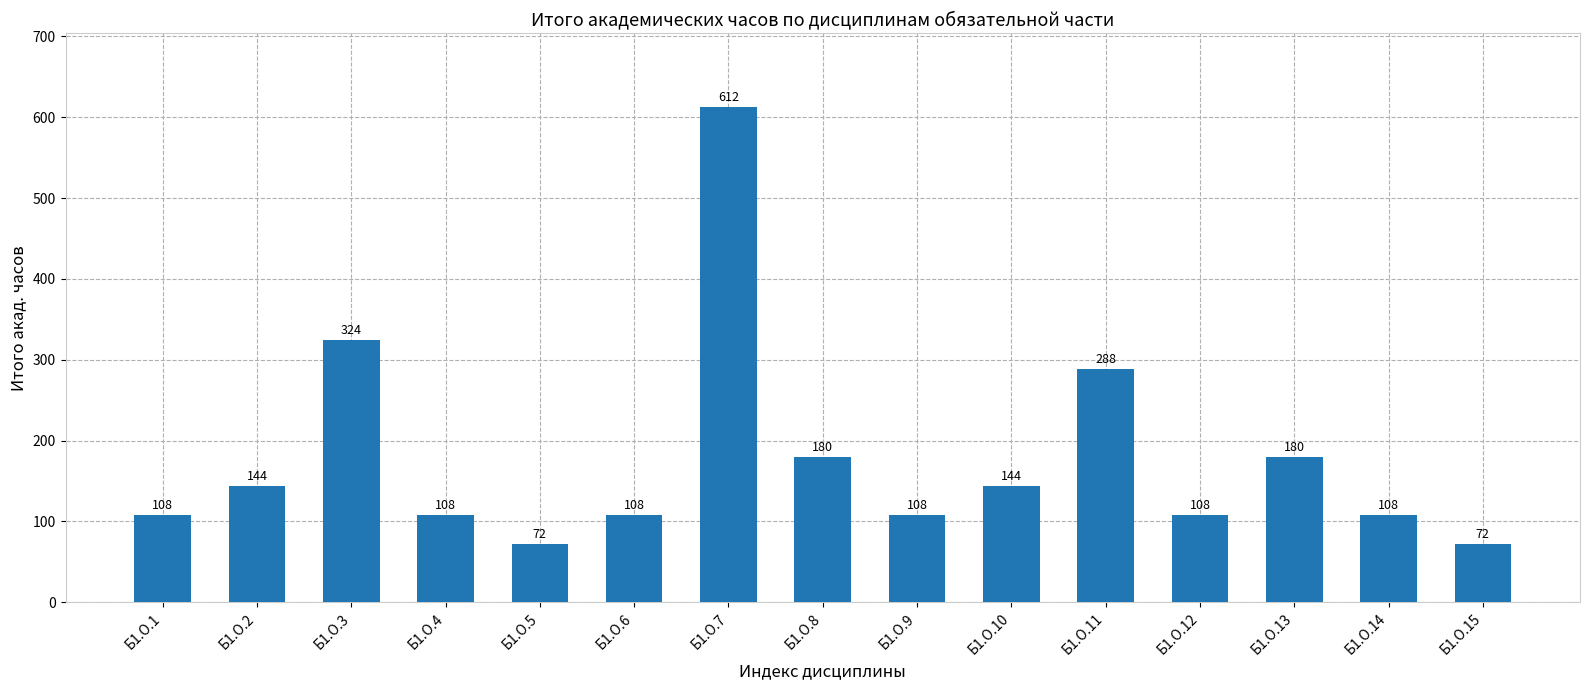

Reading right to left, transcribe all the data shown in this chart.

Б1.О.15=72	Б1.О.14=108	Б1.О.13=180	Б1.О.12=108	Б1.О.11=288	Б1.О.10=144	Б1.О.9=108	Б1.О.8=180	Б1.О.7=612	Б1.О.6=108	Б1.О.5=72	Б1.О.4=108	Б1.О.3=324	Б1.О.2=144	Б1.О.1=108